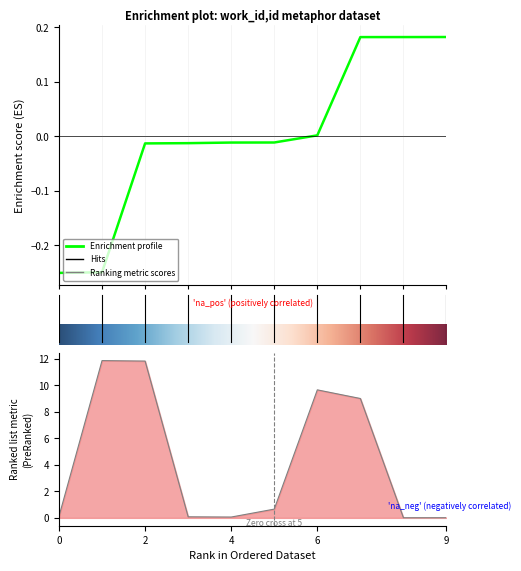

How many distinct data groups are displayed?

1